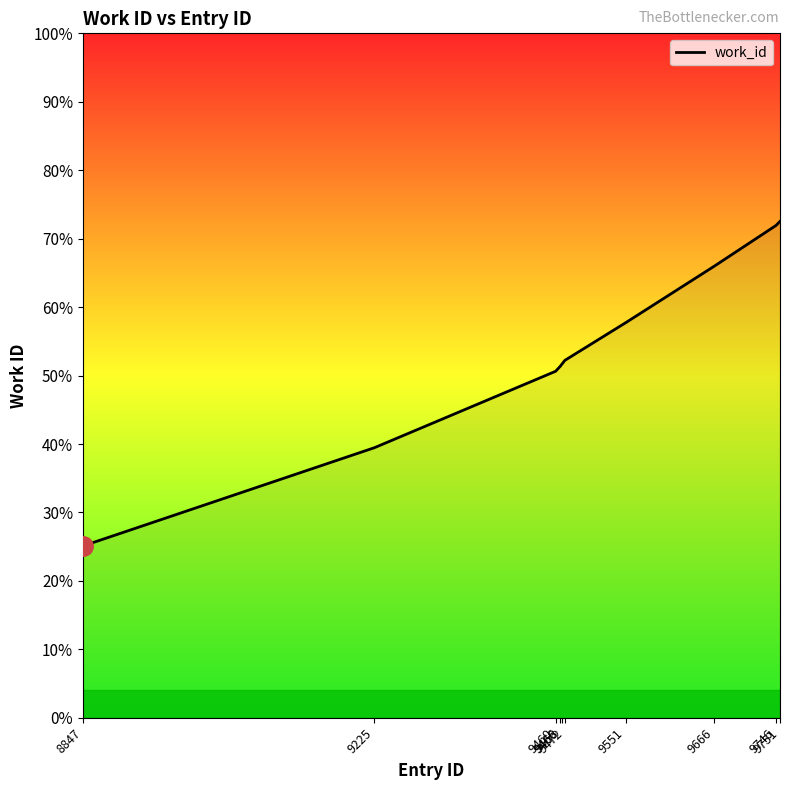

List the labels in order of value, smallest first.

8847, 9225, 9460, 9466, 9468, 9472, 9551, 9666, 9746, 9751